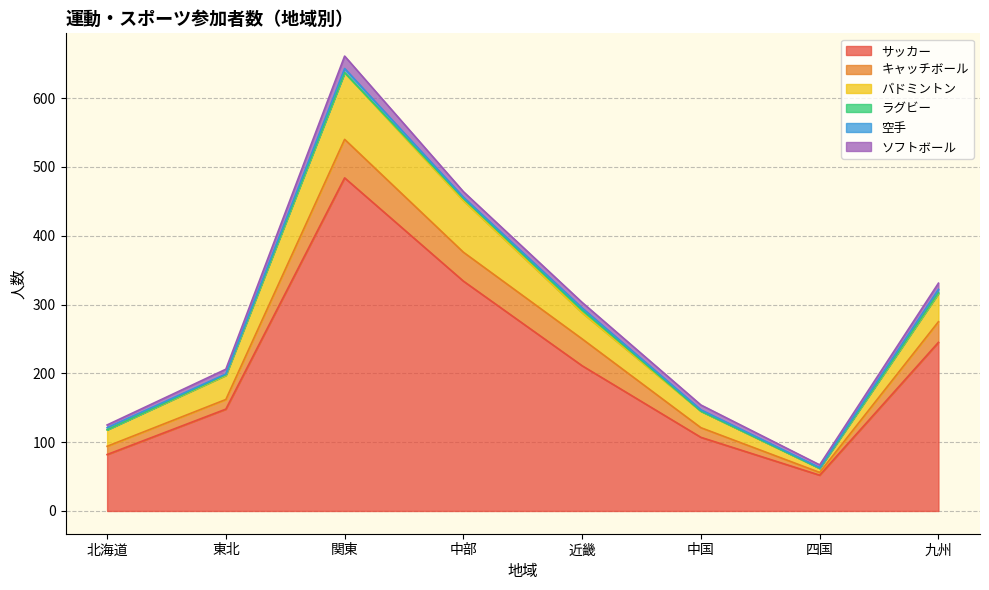

What is the total value across all series at 関東?

661